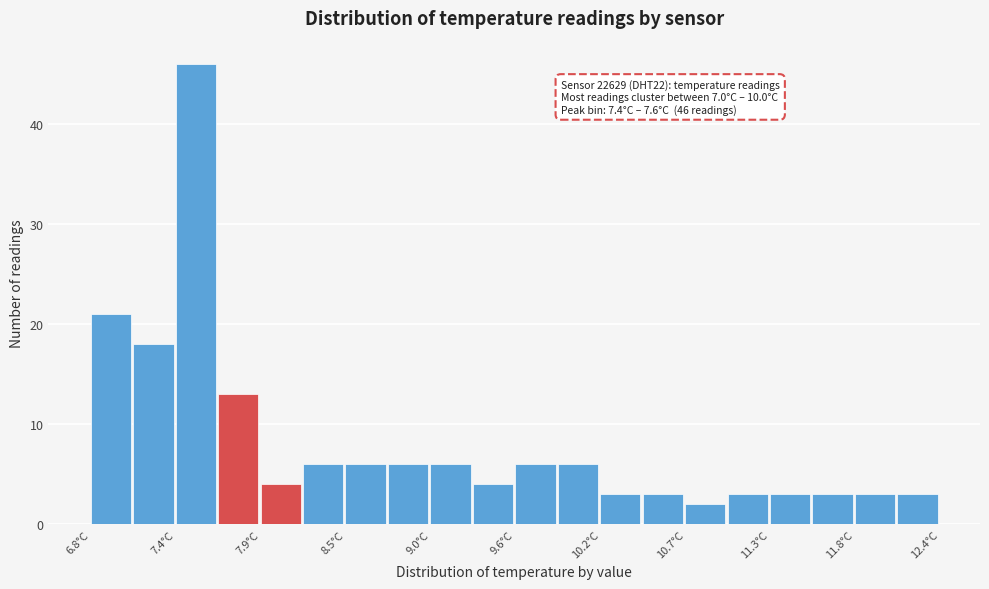

Around what value on the x-axis is the tallest bar? Give the approximate position of its centre, as read against the axis.

7.5